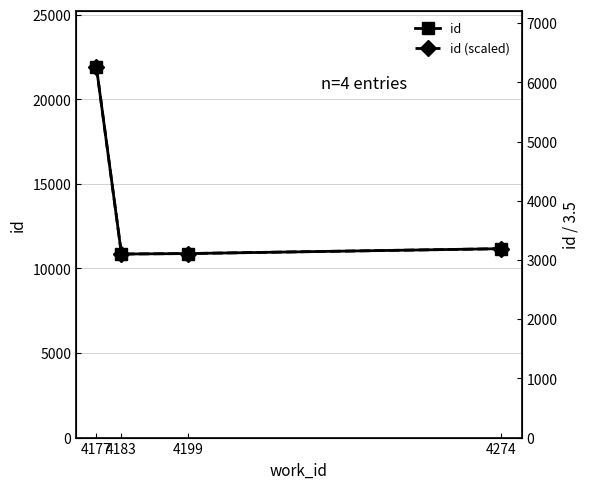

What is the maximum value for id?

21912.0